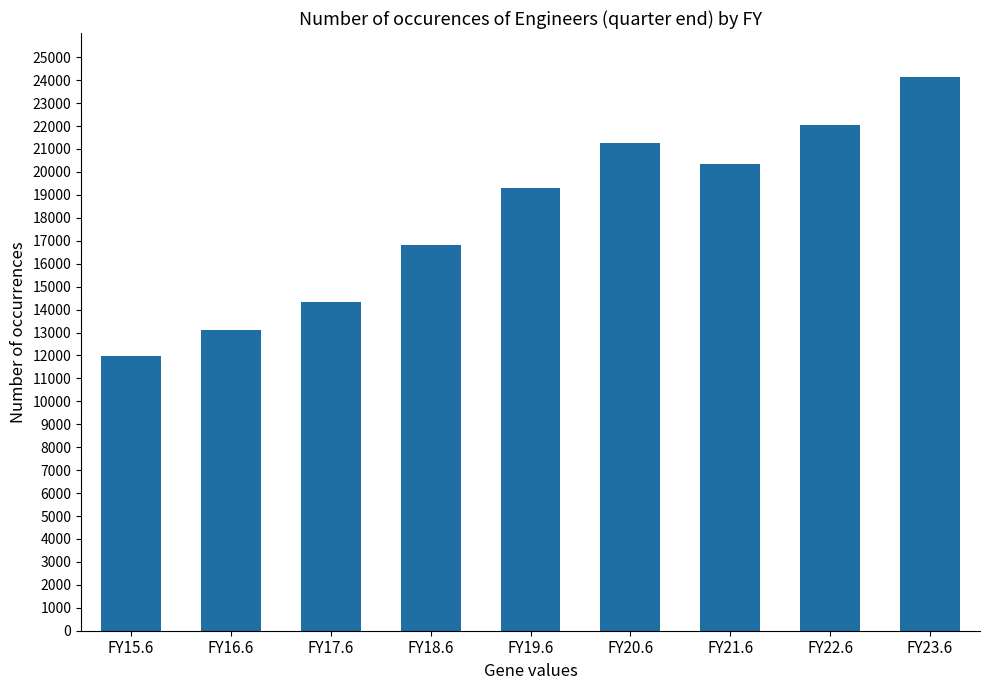

Which label corresponds to the largest value in the chart?

FY23.6